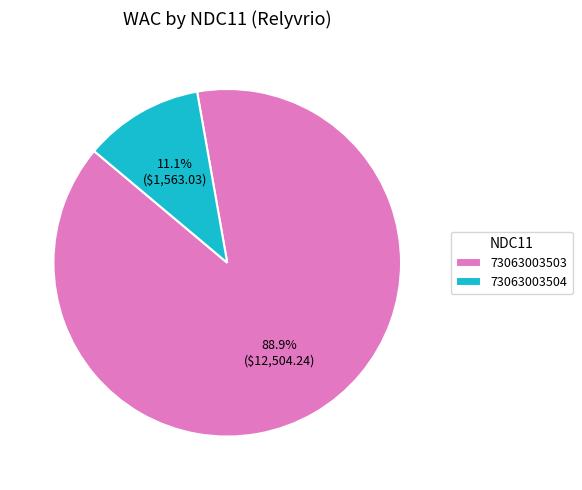

Which category has the smallest portion of the pie?

73063003504